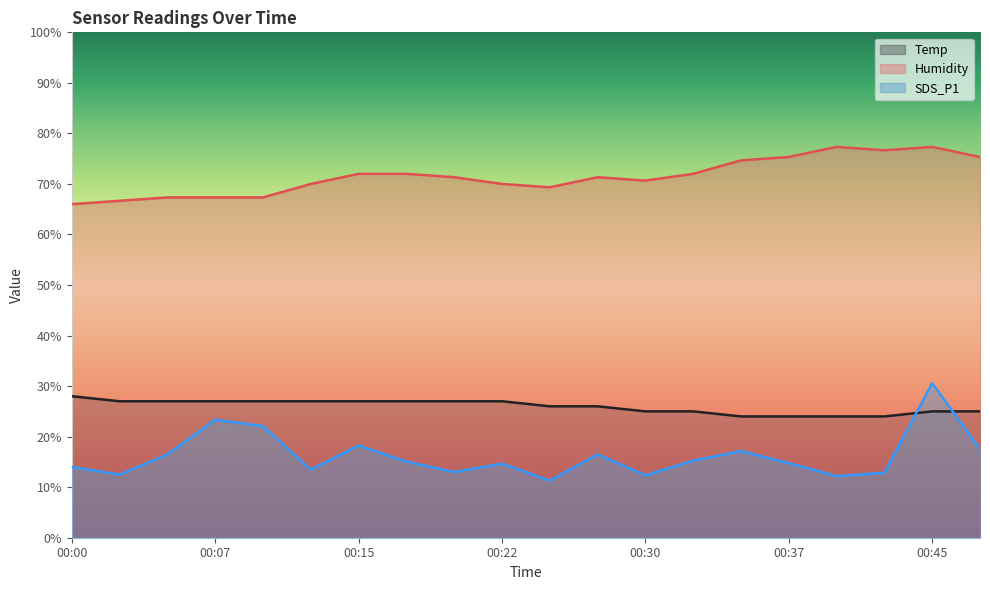

At which category is the sum across all series the highest?

00:45